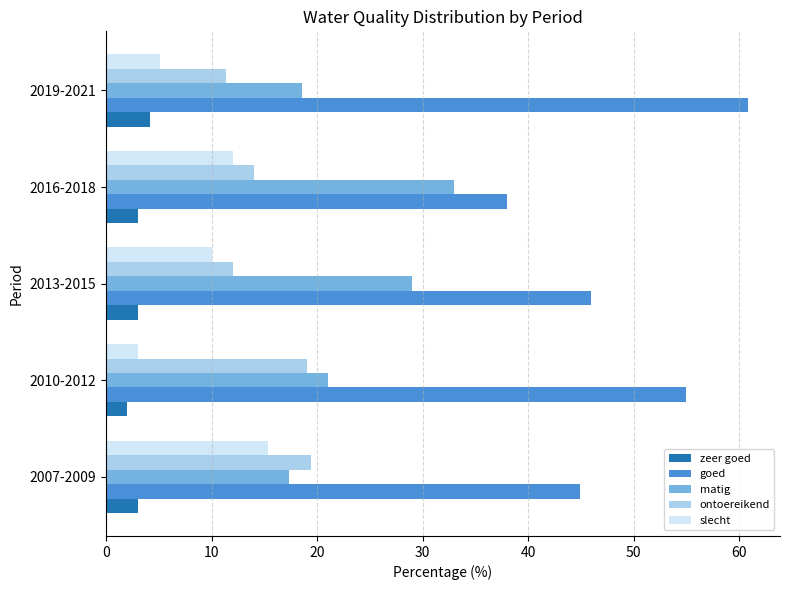

True or false: ontoereikend has a value of 8.3 at 2010-2012.

False